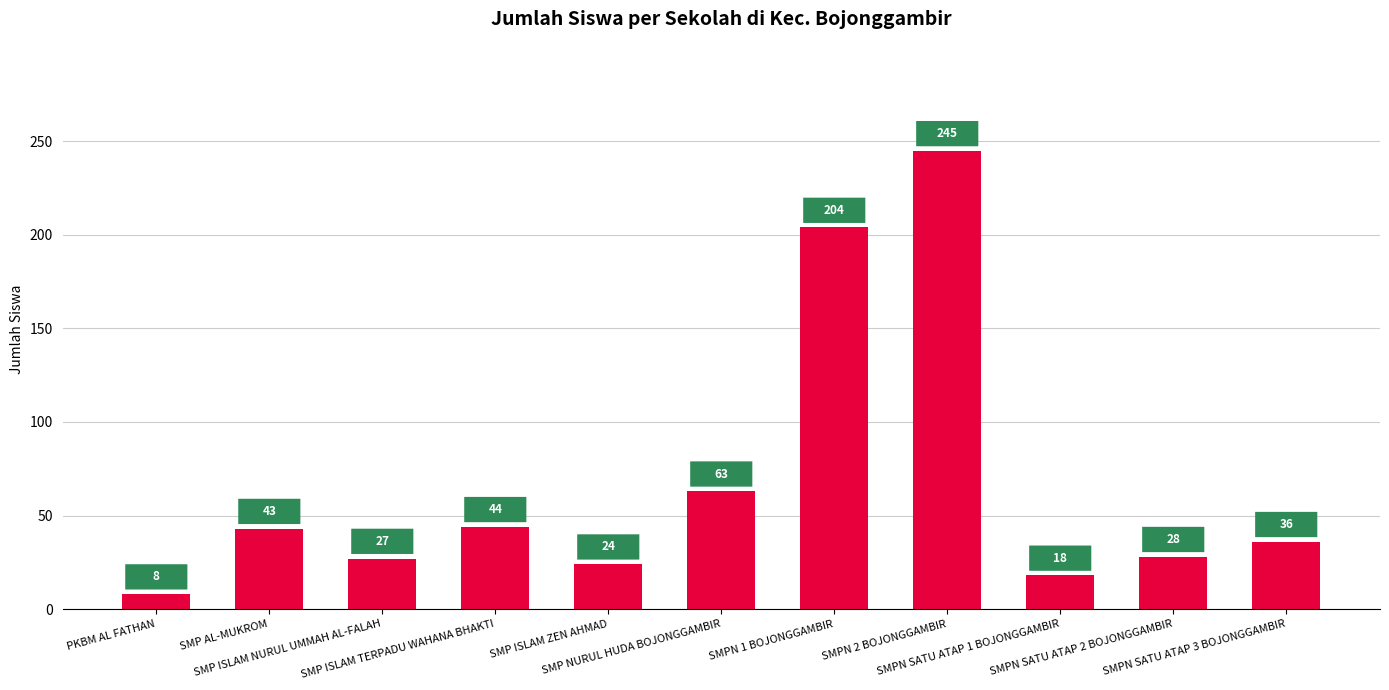

List the labels in order of value, smallest first.

PKBM AL FATHAN, SMPN SATU ATAP 1 BOJONGGAMBIR, SMP ISLAM ZEN AHMAD, SMP ISLAM NURUL UMMAH AL-FALAH, SMPN SATU ATAP 2 BOJONGGAMBIR, SMPN SATU ATAP 3 BOJONGGAMBIR, SMP AL-MUKROM, SMP ISLAM TERPADU WAHANA BHAKTI, SMP NURUL HUDA BOJONGGAMBIR, SMPN 1 BOJONGGAMBIR, SMPN 2 BOJONGGAMBIR